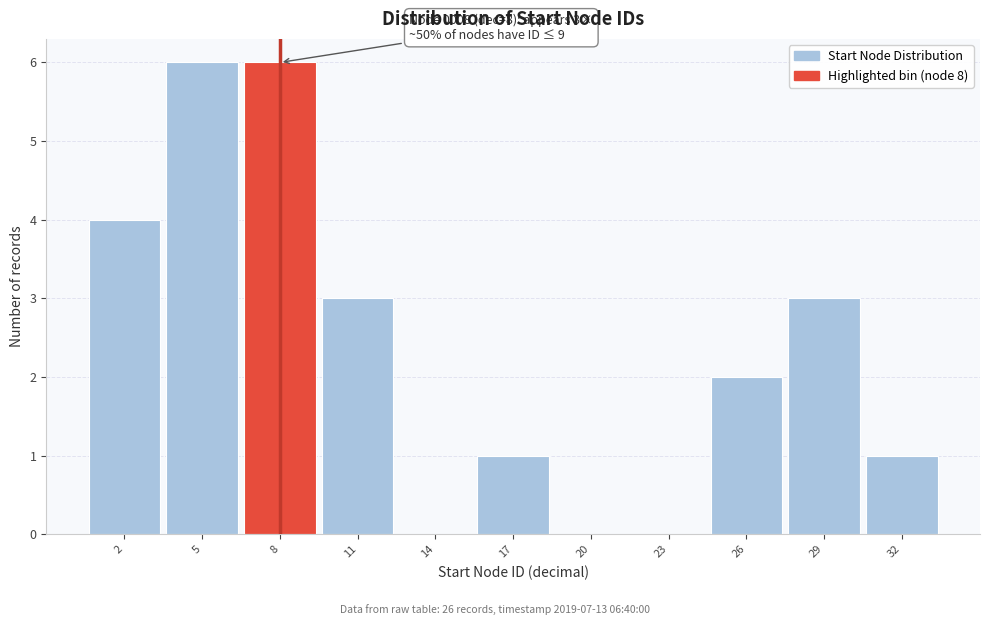

Reading right to left, list all the values displayed in this chart.

32=1	29=3	26=2	23=0	20=0	17=1	14=0	11=3	8=6	5=6	2=4